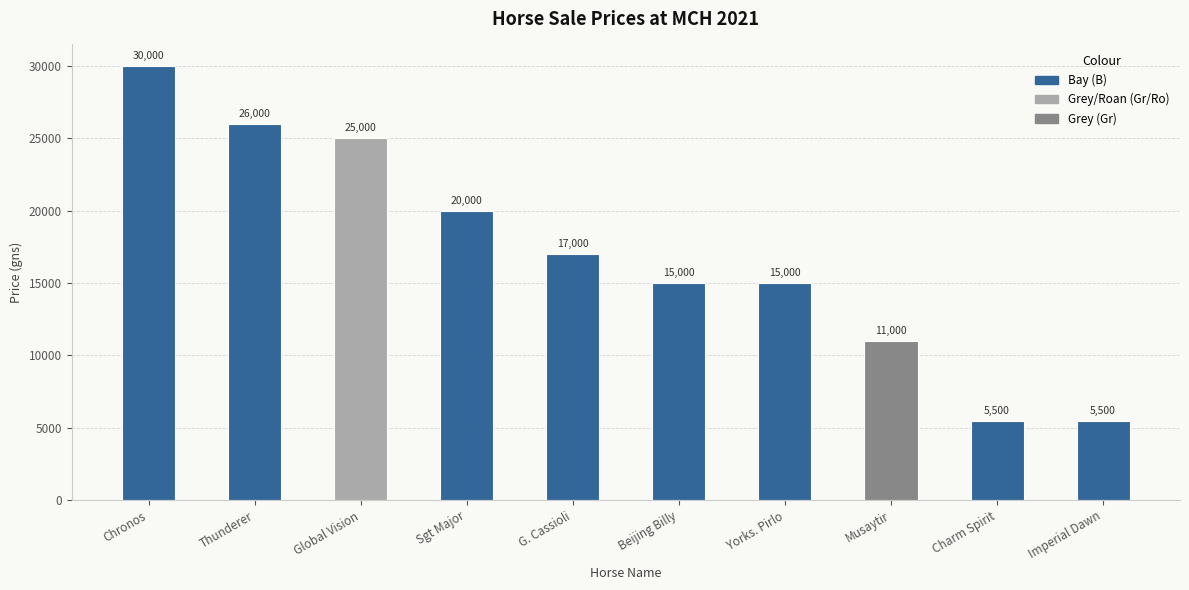

Is it true that the value at Musaytir is 11000?

True